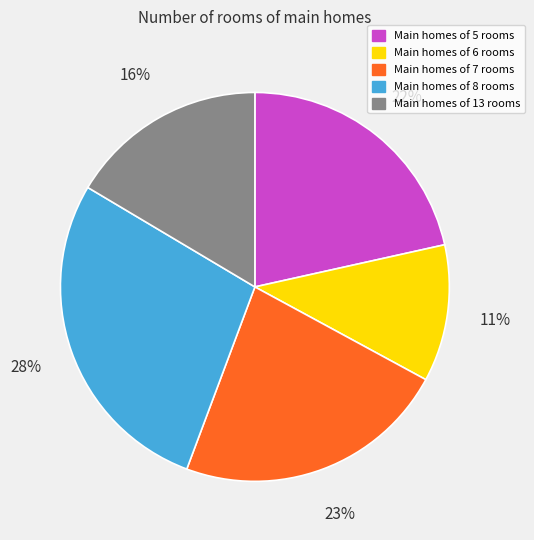

Is there a majority slice in this chart?

No